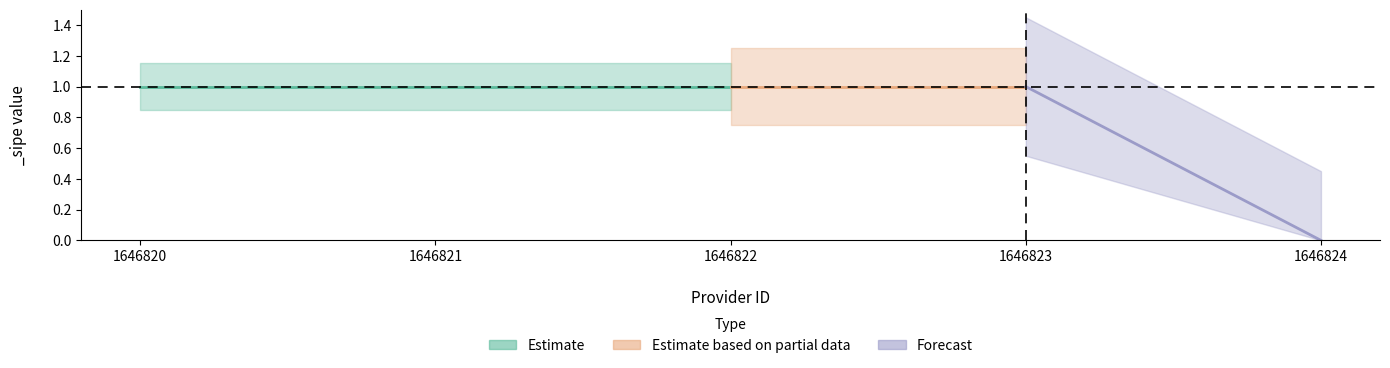

Rank the categories by value from lowest to highest.

1646824, 1646820, 1646821, 1646822, 1646823